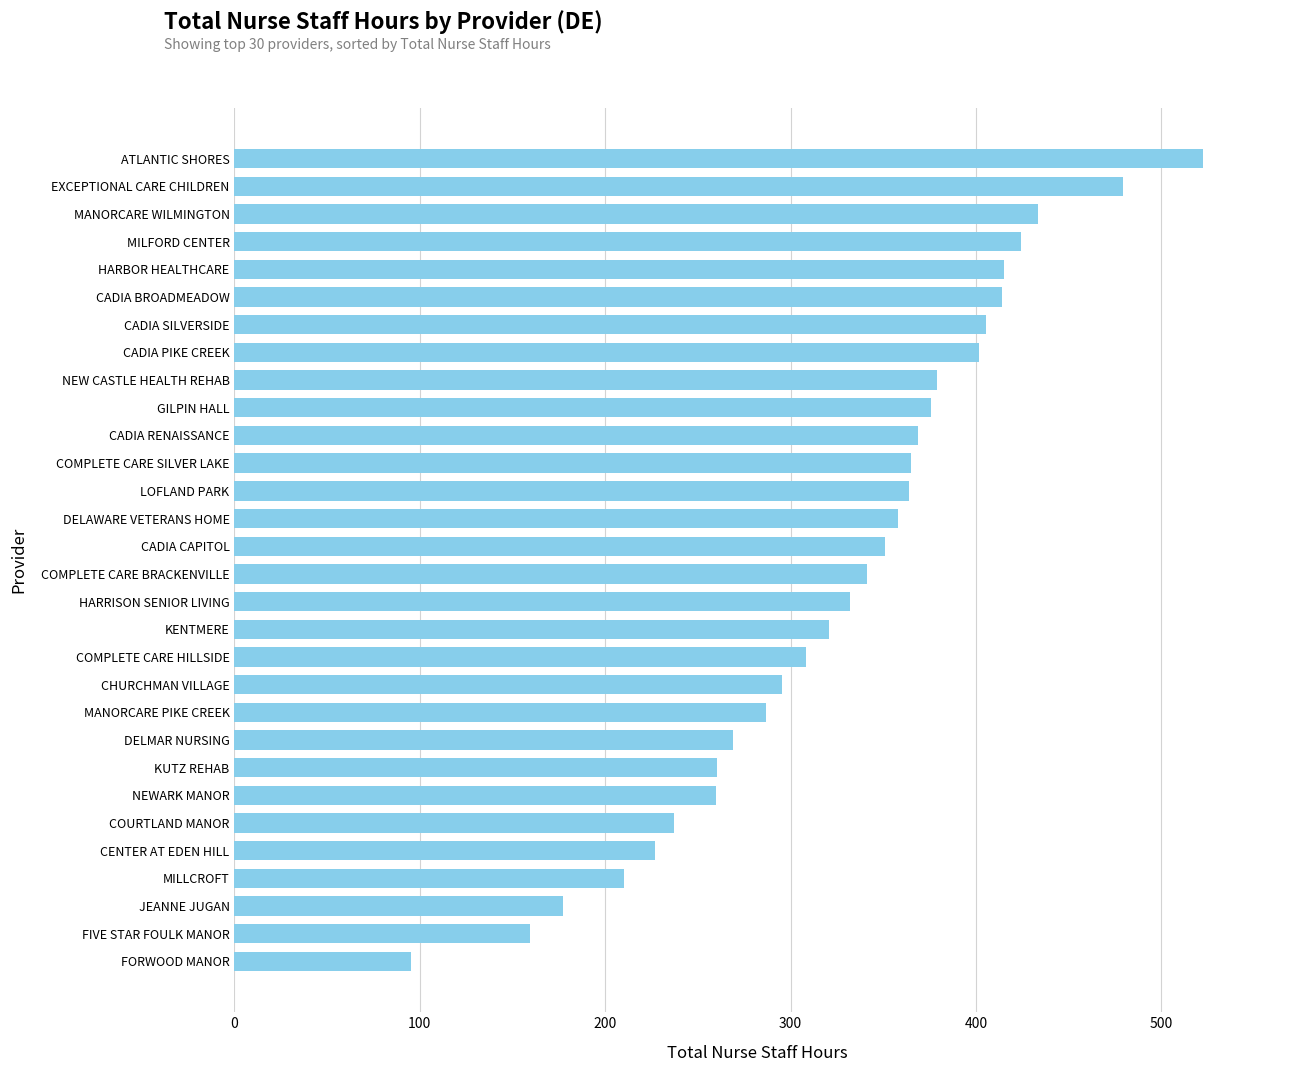

What is the sum of all values?

9837.0